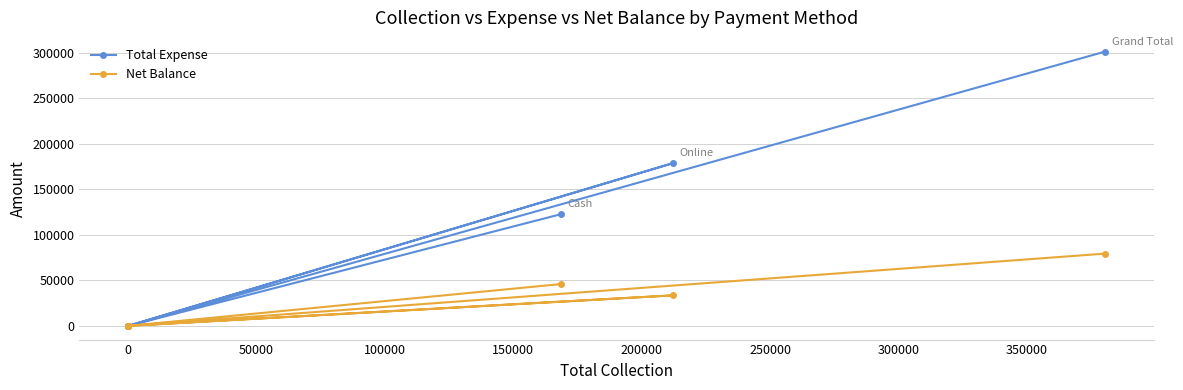

How many distinct data groups are displayed?

2